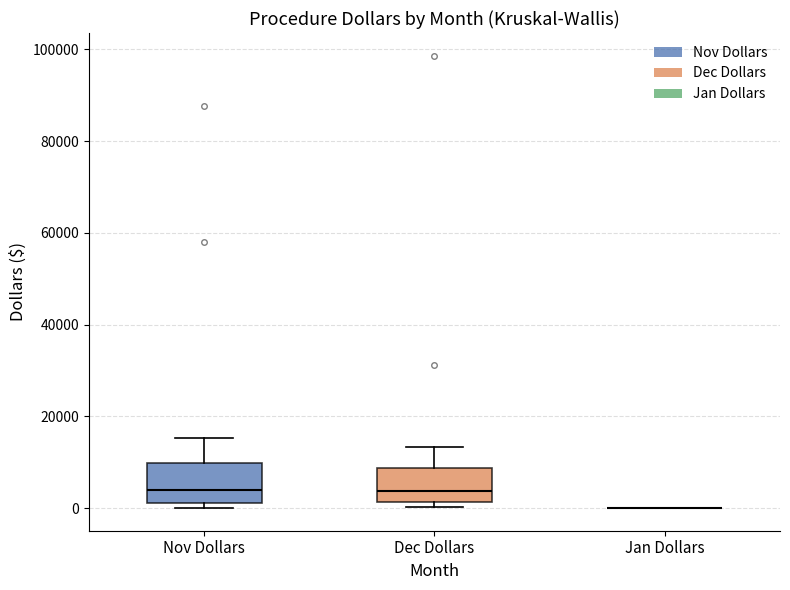

Reading left to right, read every box against the y-axis: the position of its median line, the range the box covers, and the ends of its whiskers. The values are not printed on the chart, so give them approximately, as read against the axis.

Nov Dollars: median 4000, box 2000 to 10000, whiskers 0 to 16000
Dec Dollars: median 4000, box 2000 to 8000, whiskers 0 to 14000
Jan Dollars: box collapsed to a line at 0, whiskers 0 to 0